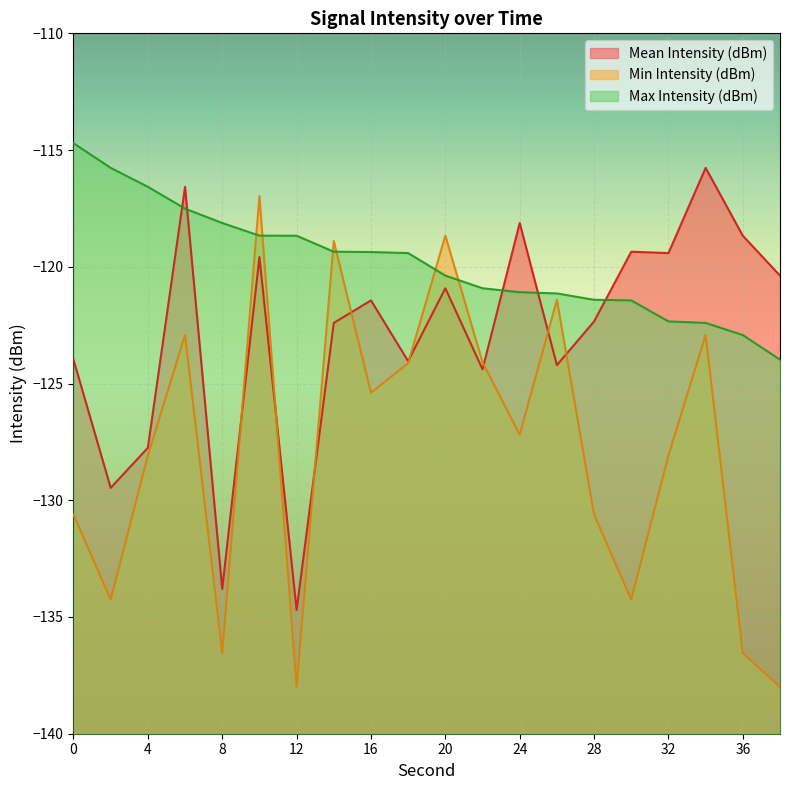

Which category has the lowest value across all series?

12